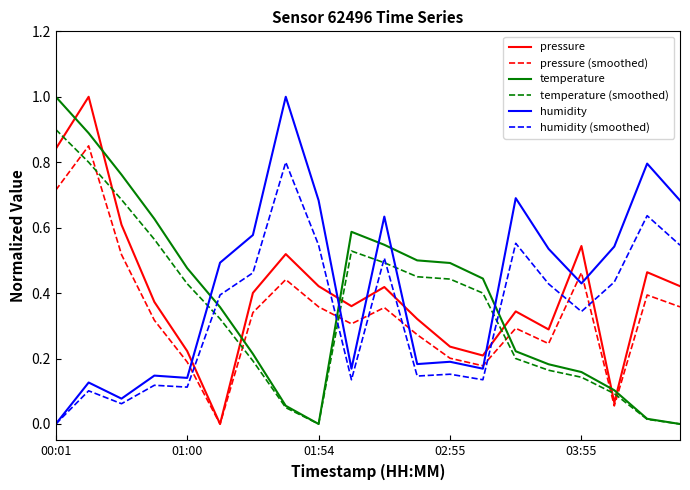

What is the maximum value for humidity?

1.0